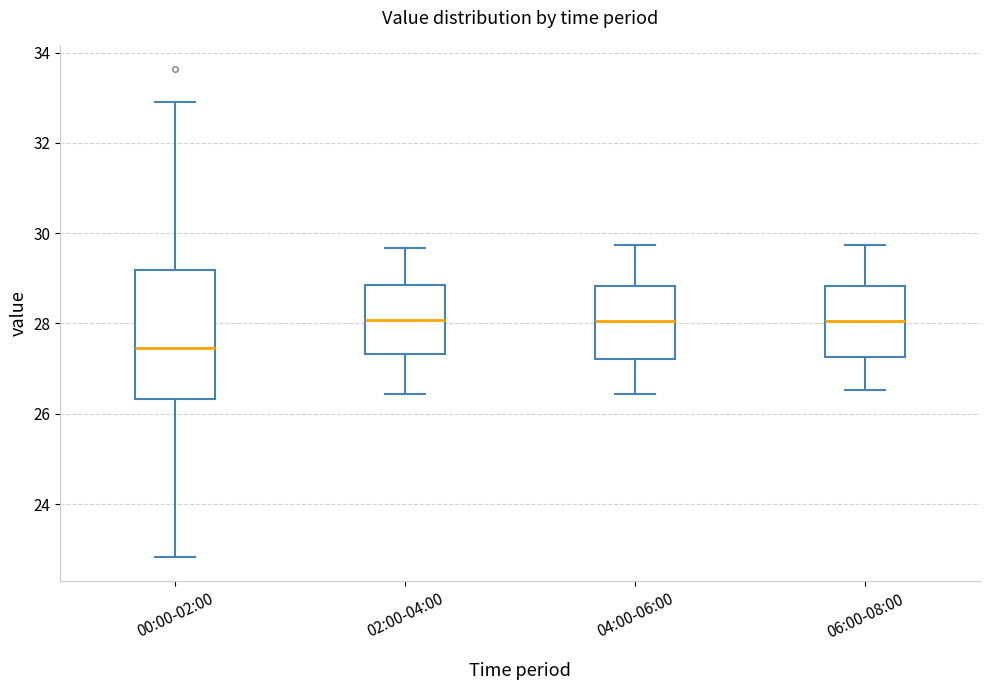

Reading left to right, transcribe this box plot: for each box, give where its median line is, the range the box spans, and where its two whiskers end, as read against the y-axis. The values are not printed on the chart, so give them approximately, as read against the axis.

00:00-02:00: median 27.4, box 26.4 to 29.2, whiskers 22.8 to 33.0
02:00-04:00: median 28.0, box 27.4 to 28.8, whiskers 26.4 to 29.6
04:00-06:00: median 28.0, box 27.2 to 28.8, whiskers 26.4 to 29.8
06:00-08:00: median 28.0, box 27.2 to 28.8, whiskers 26.6 to 29.8